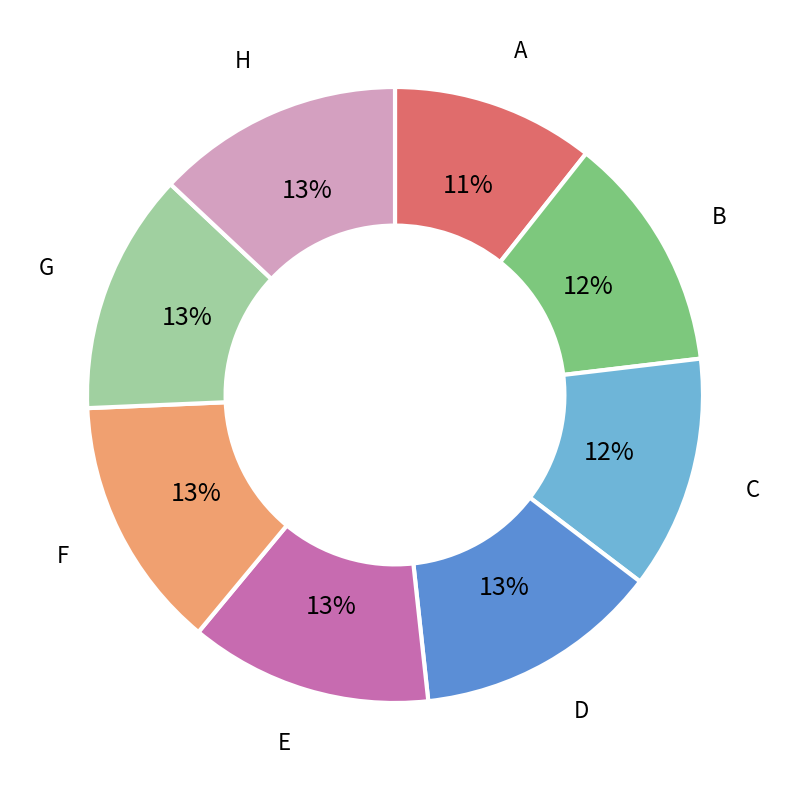

Is there a majority slice in this chart?

No